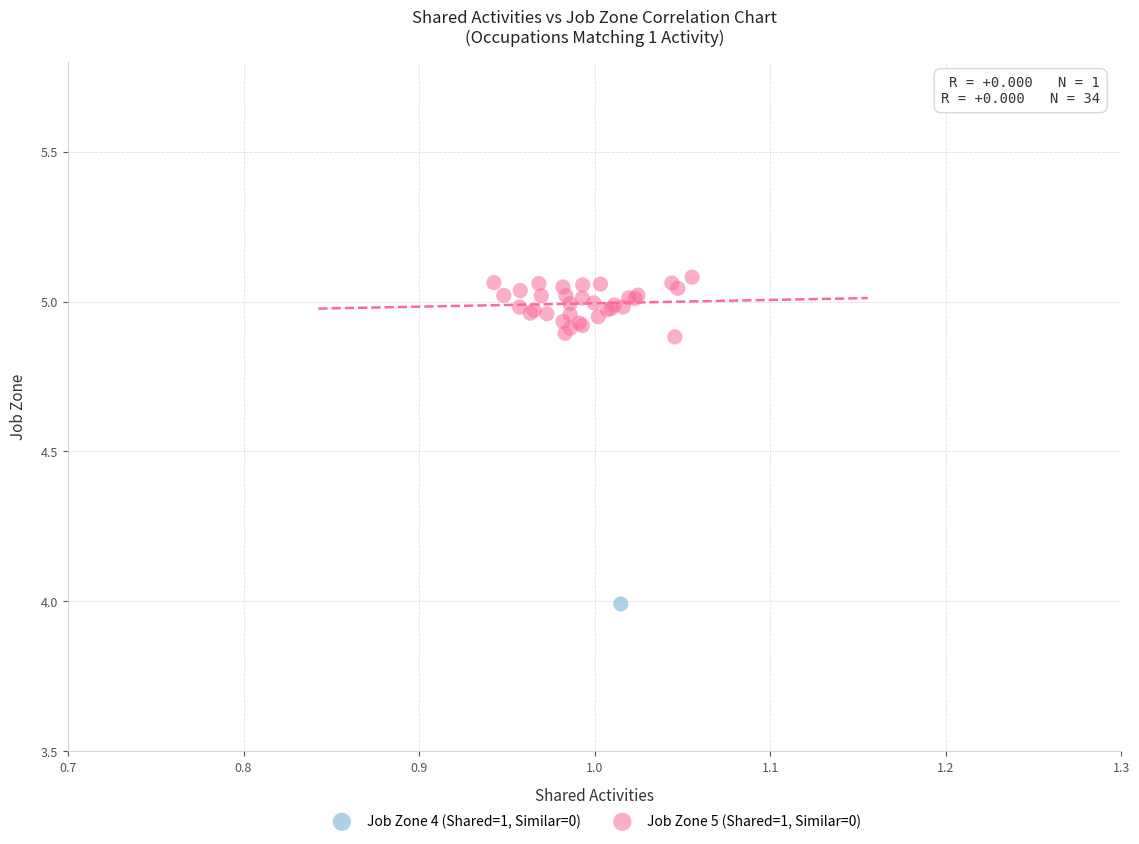

What are all the series names shown in the legend?

Job Zone 4 (Shared=1, Similar=0), Job Zone 5 (Shared=1, Similar=0)